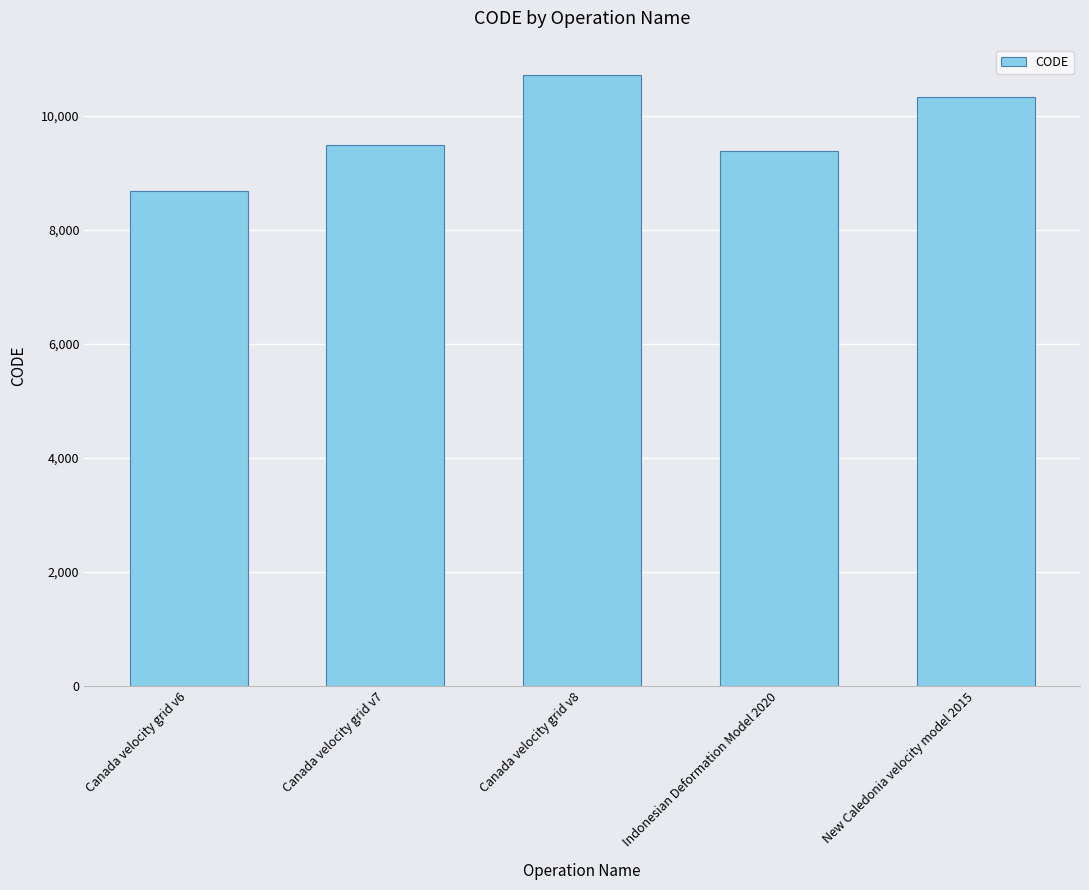

What is the label of the 5th bar from the right?

Canada velocity grid v6